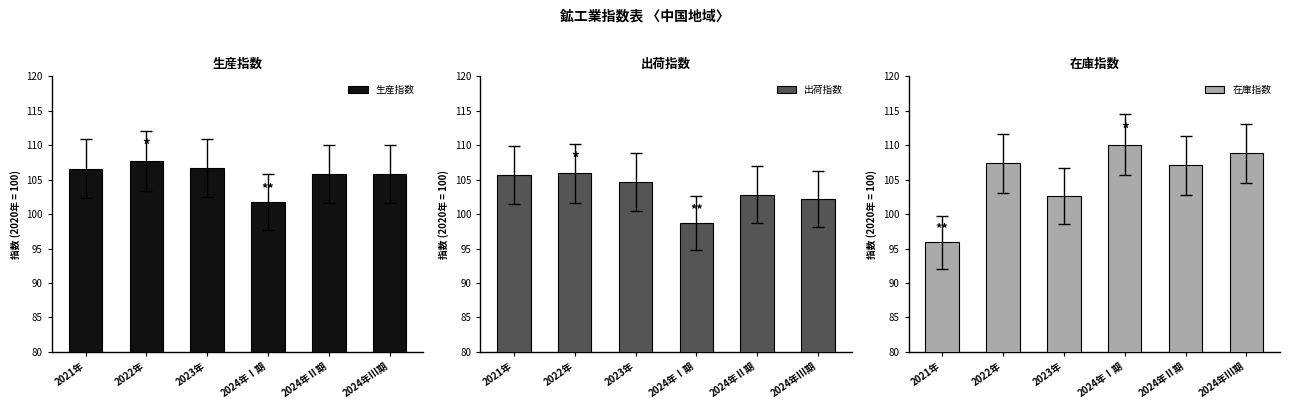

At 2024年Ⅲ期, list the series in order from smallest to largest.

出荷指数, 生産指数, 在庫指数